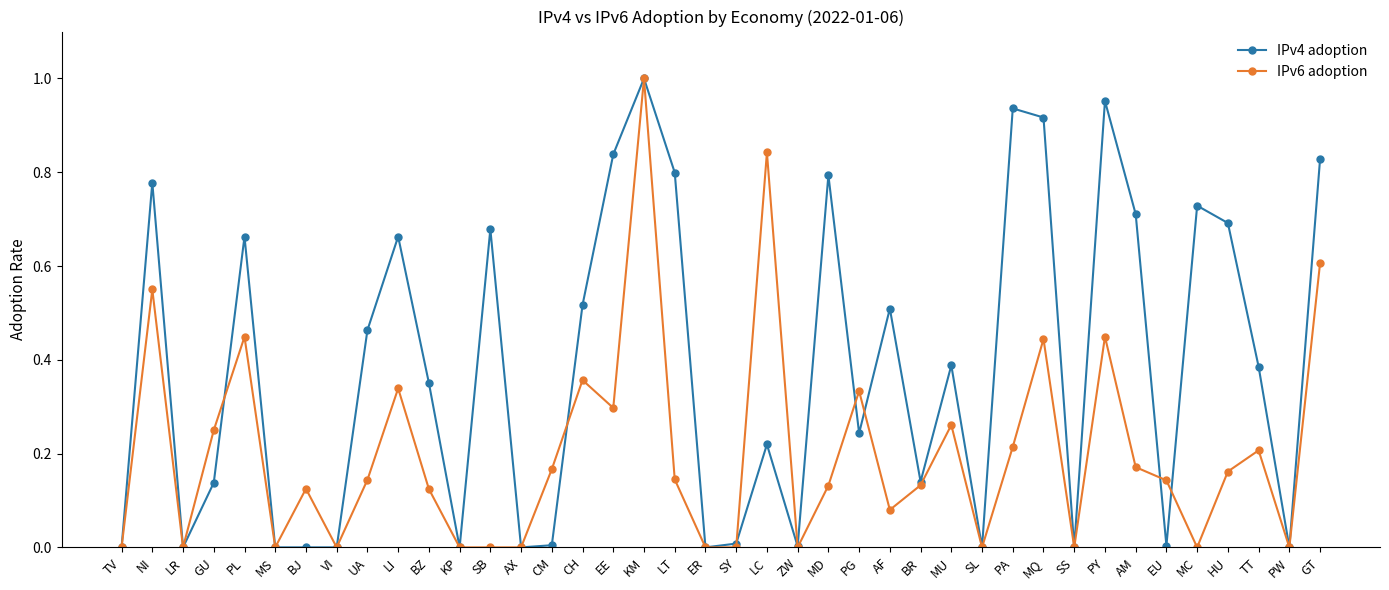

In IPv6 adoption, how many points are higher than both neighbors (excluding endpoints)?

12